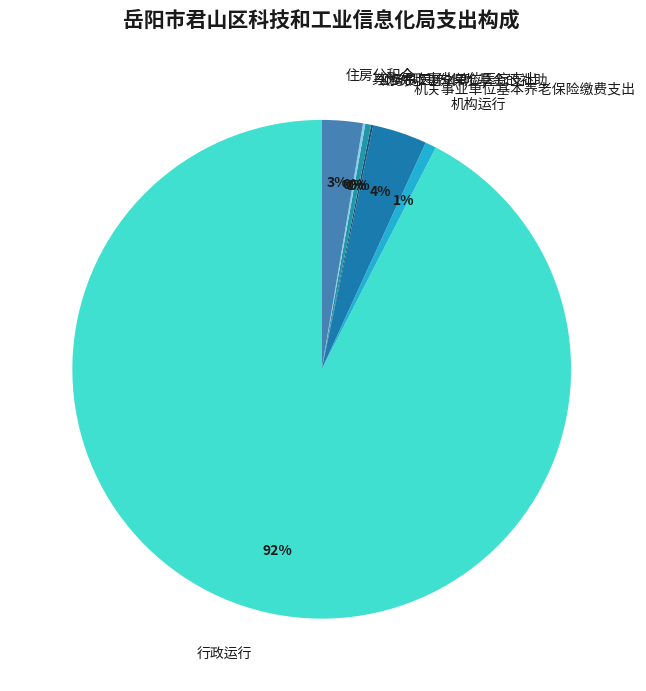

Is it true that 公务员医疗补助 is 0% of the pie?

True